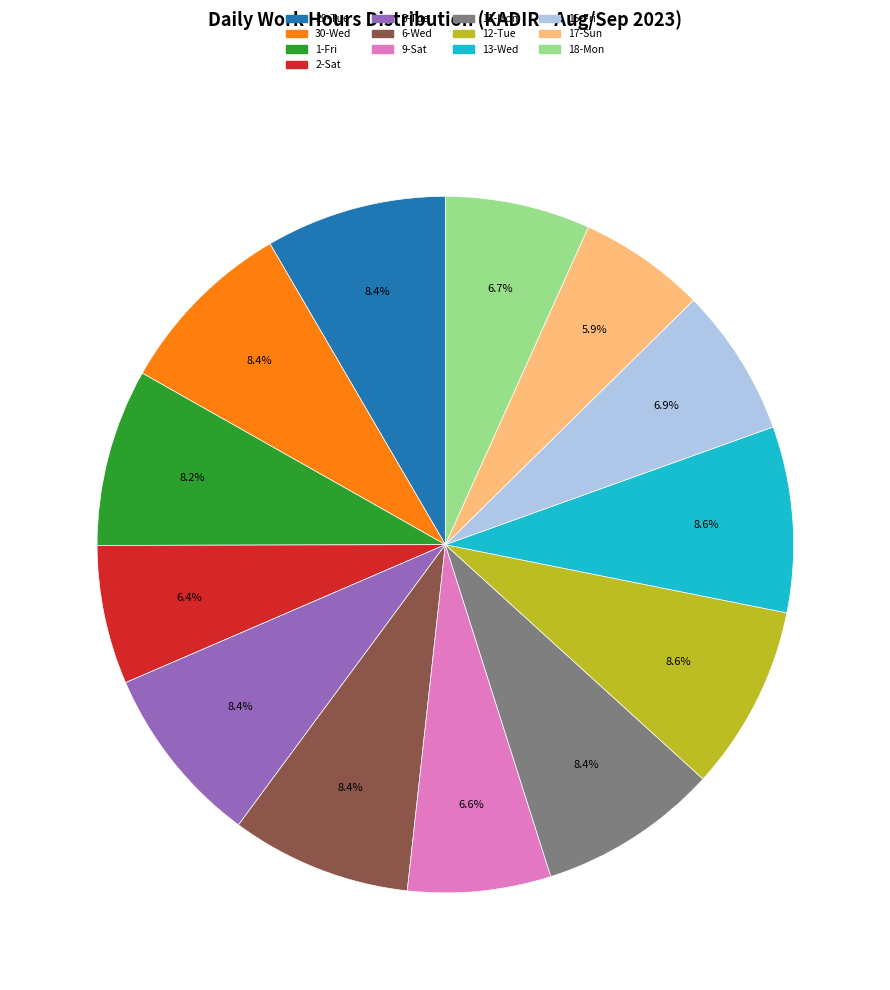

To the nearest percent, what is the difference between the largest and smallest slice percentages?

3%